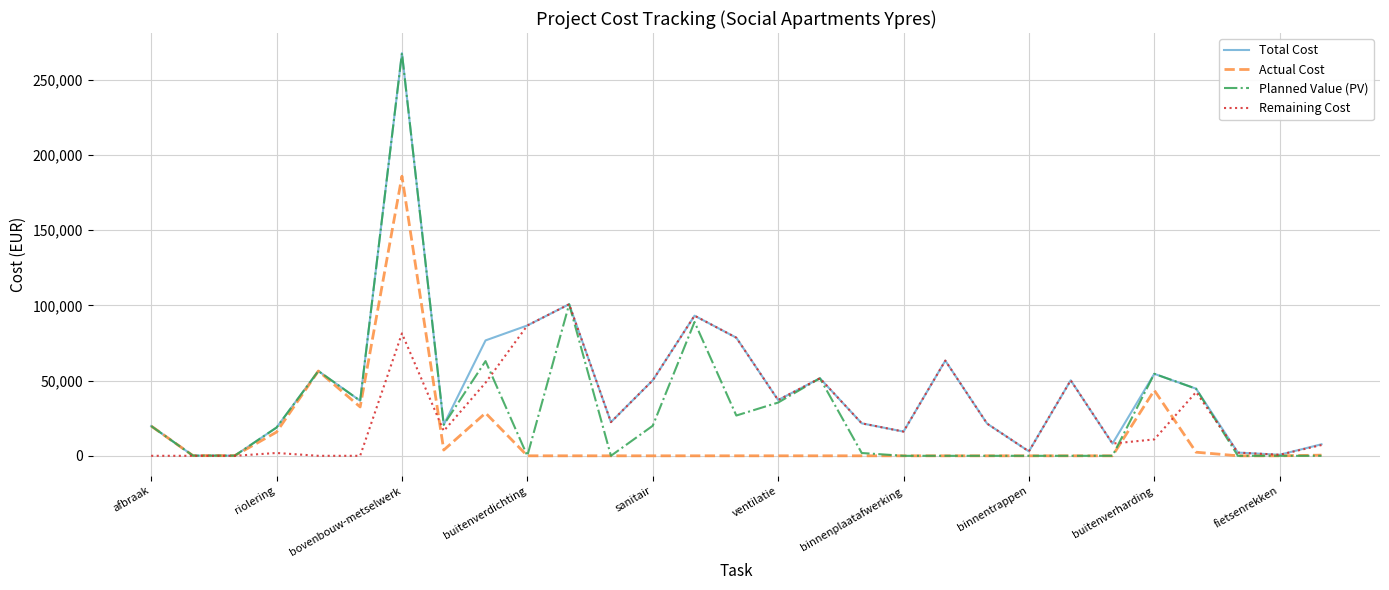

What is the sum of all Actual Cost values?

389299.2